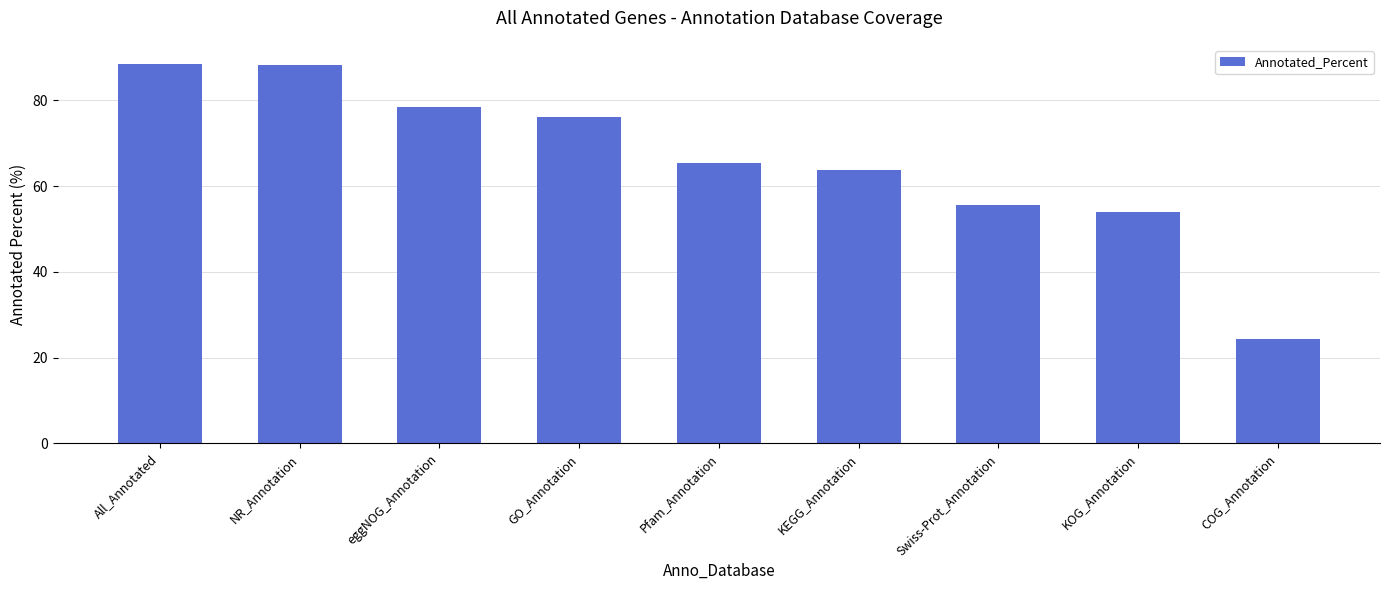

What is the ratio of the value at eggNOG_Annotation to the value at Swiss-Prot_Annotation?

1.4